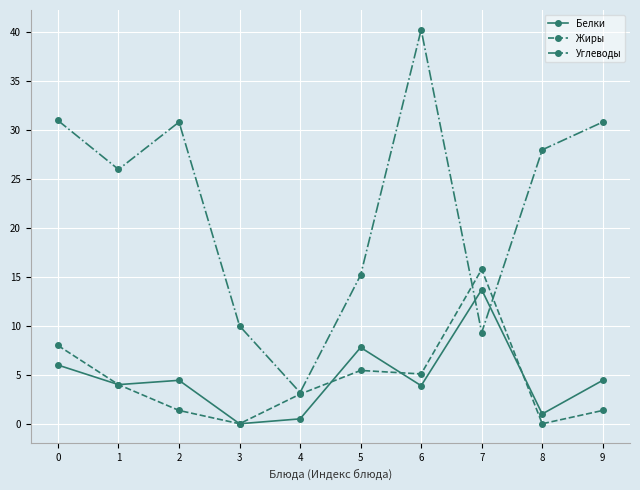

Does the chart display data point markers on the line(s)?

Yes